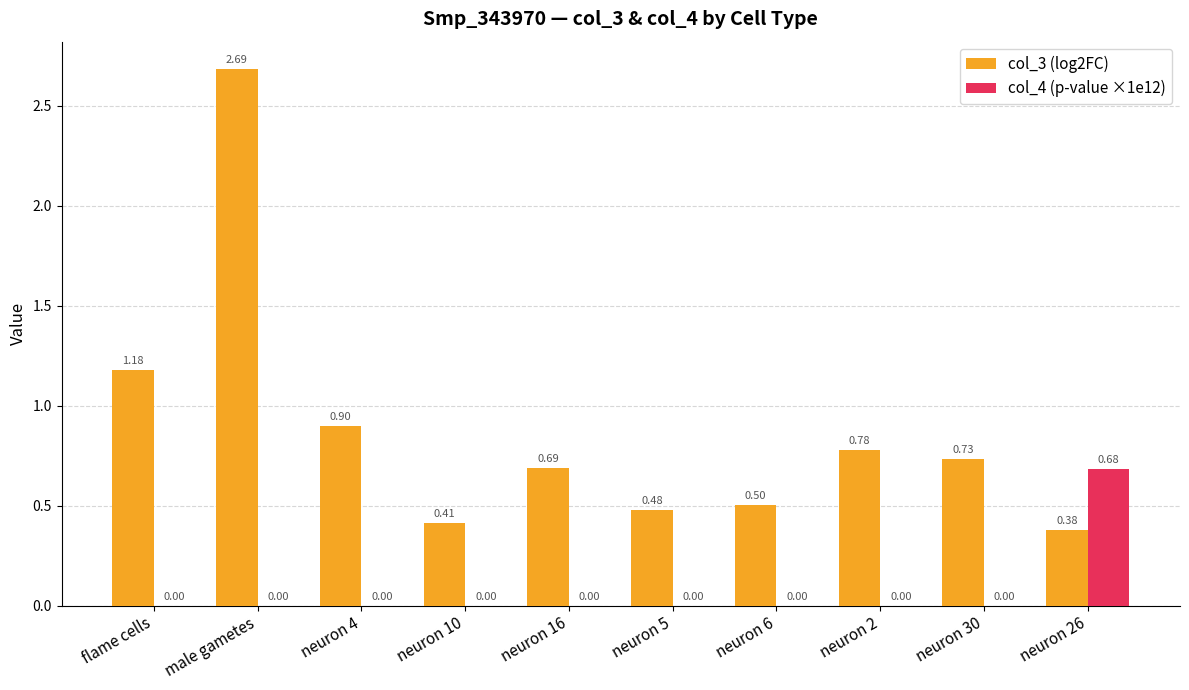

Which series changed the most between neuron 16 and neuron 6?

col_3 (log2FC)